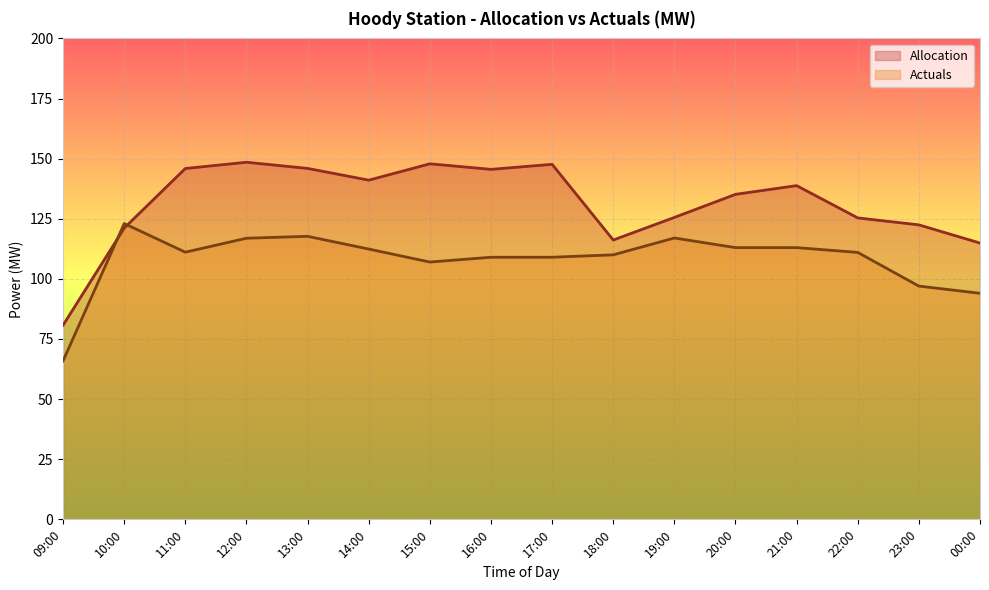

True or false: Actuals and Allocation cross at least once.

True